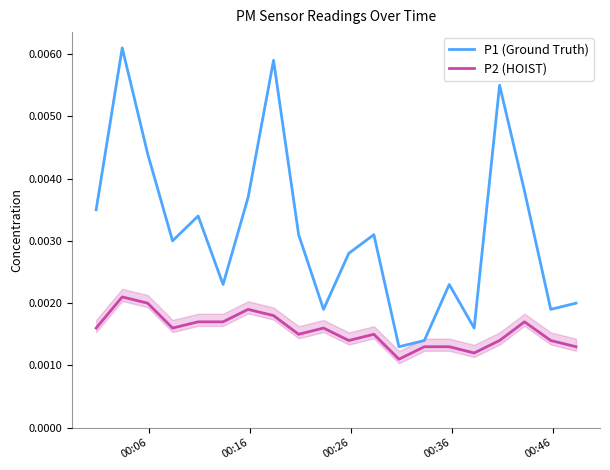

Rank the series by their maximum value, from highest to lowest.

P1 (Ground Truth), P2 (HOIST)